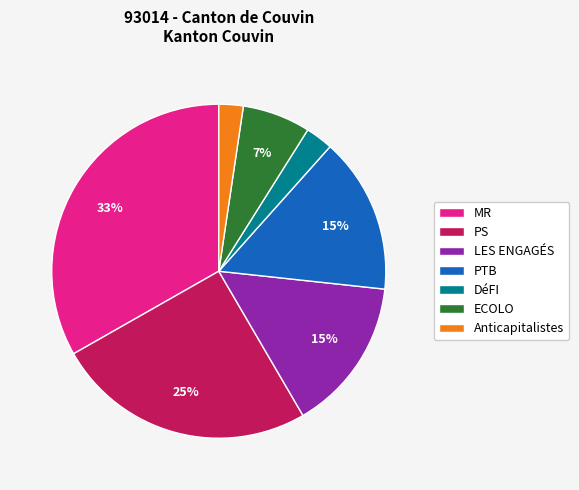

What is the largest slice in the pie chart?

MR